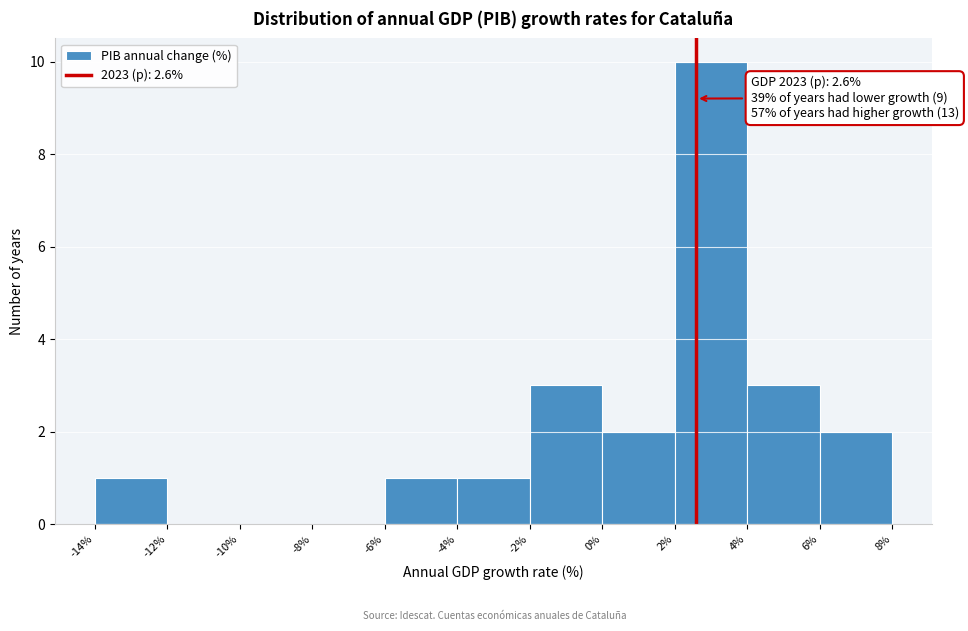

Which range on the x-axis has the tallest bar?

2% to 4%